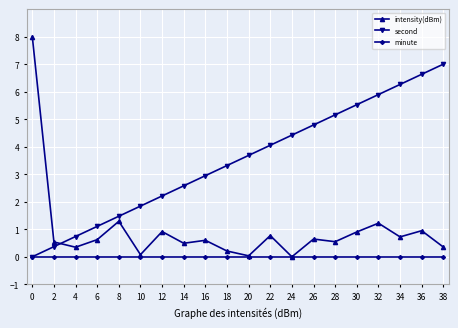

True or false: intensity(dBm) and second cross at least once.

True